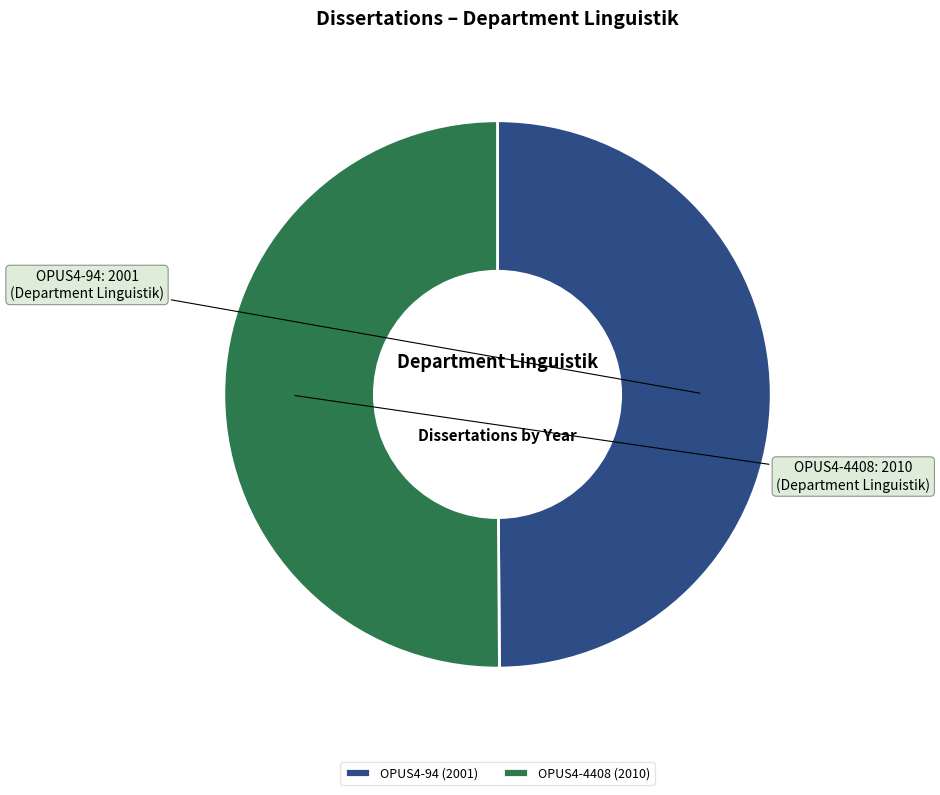

Approximately how many times larger is the value at OPUS4-4408 (2010) compared to OPUS4-94 (2001)?

1.0